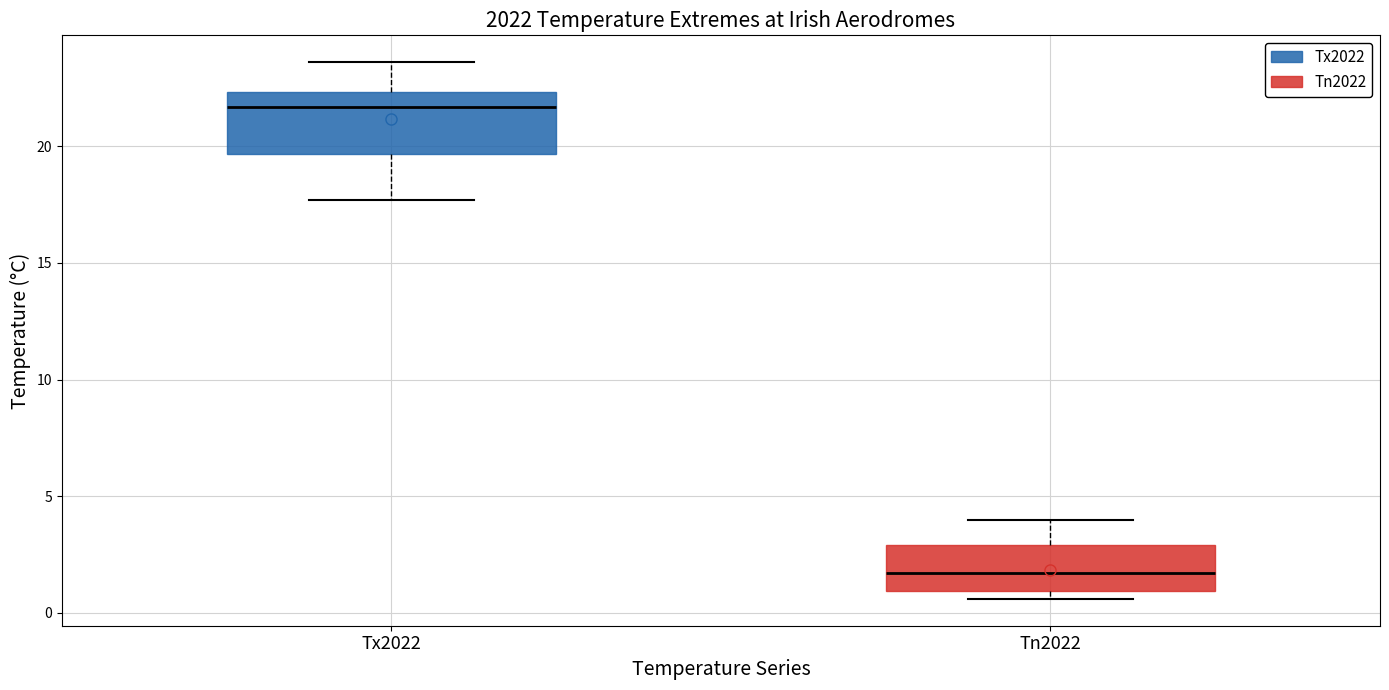

Reading left to right, read every box against the y-axis: the position of its median line, the range the box covers, and the ends of its whiskers. The values are not printed on the chart, so give them approximately, as read against the axis.

Tx2022: median 21.5, box 19.5 to 22.5, whiskers 17.5 to 23.5
Tn2022: median 1.5, box 1.0 to 3.0, whiskers 0.5 to 4.0